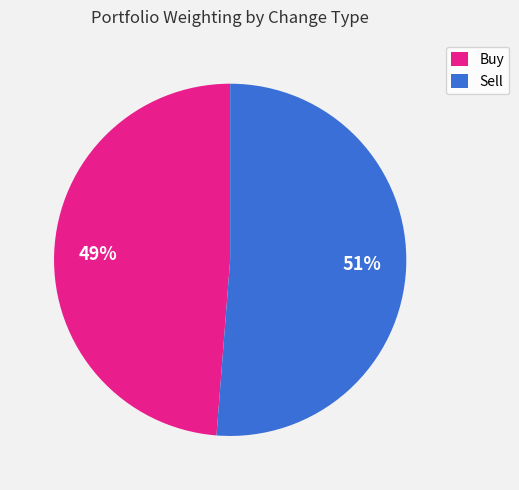

Is it true that Buy is 1% of the pie?

False